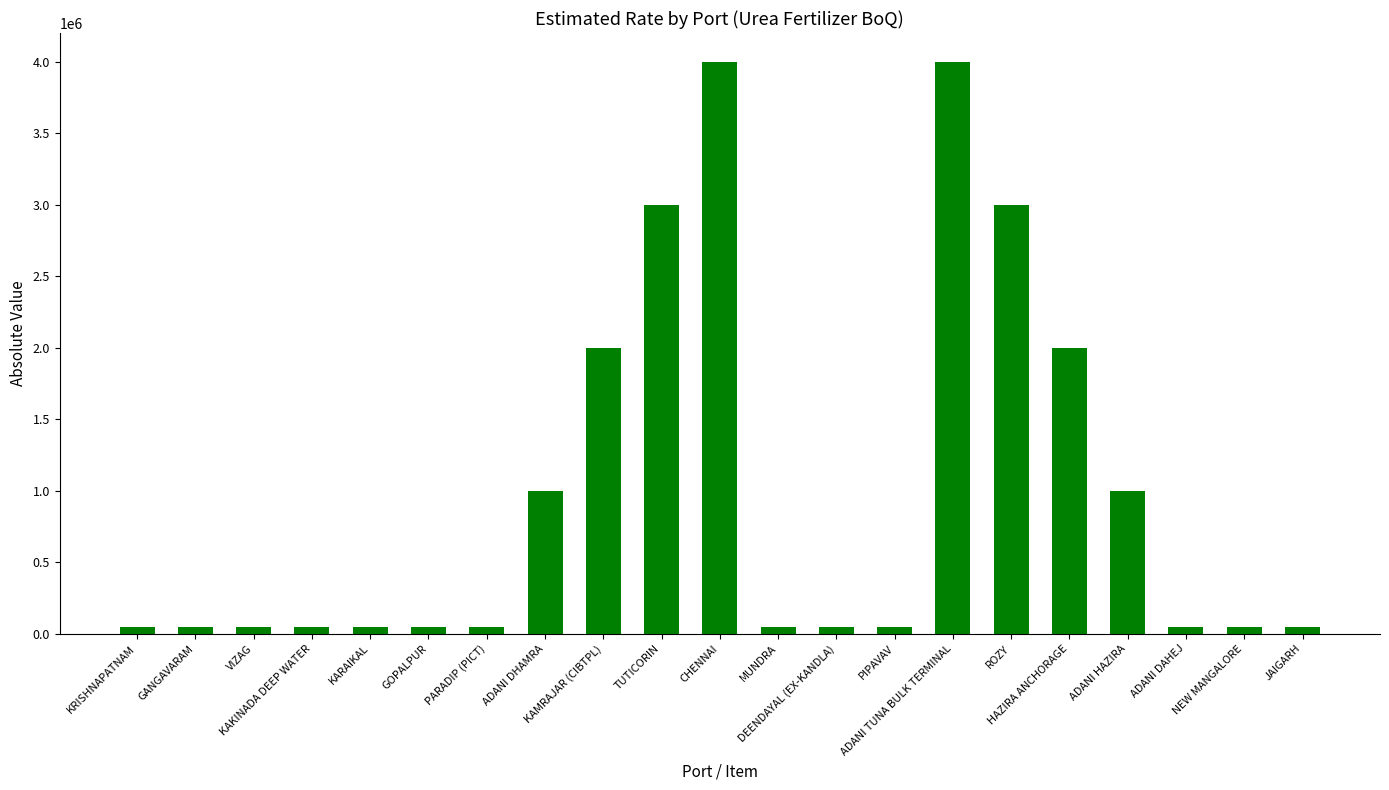

What is the difference between the maximum and minimum values?

3950000